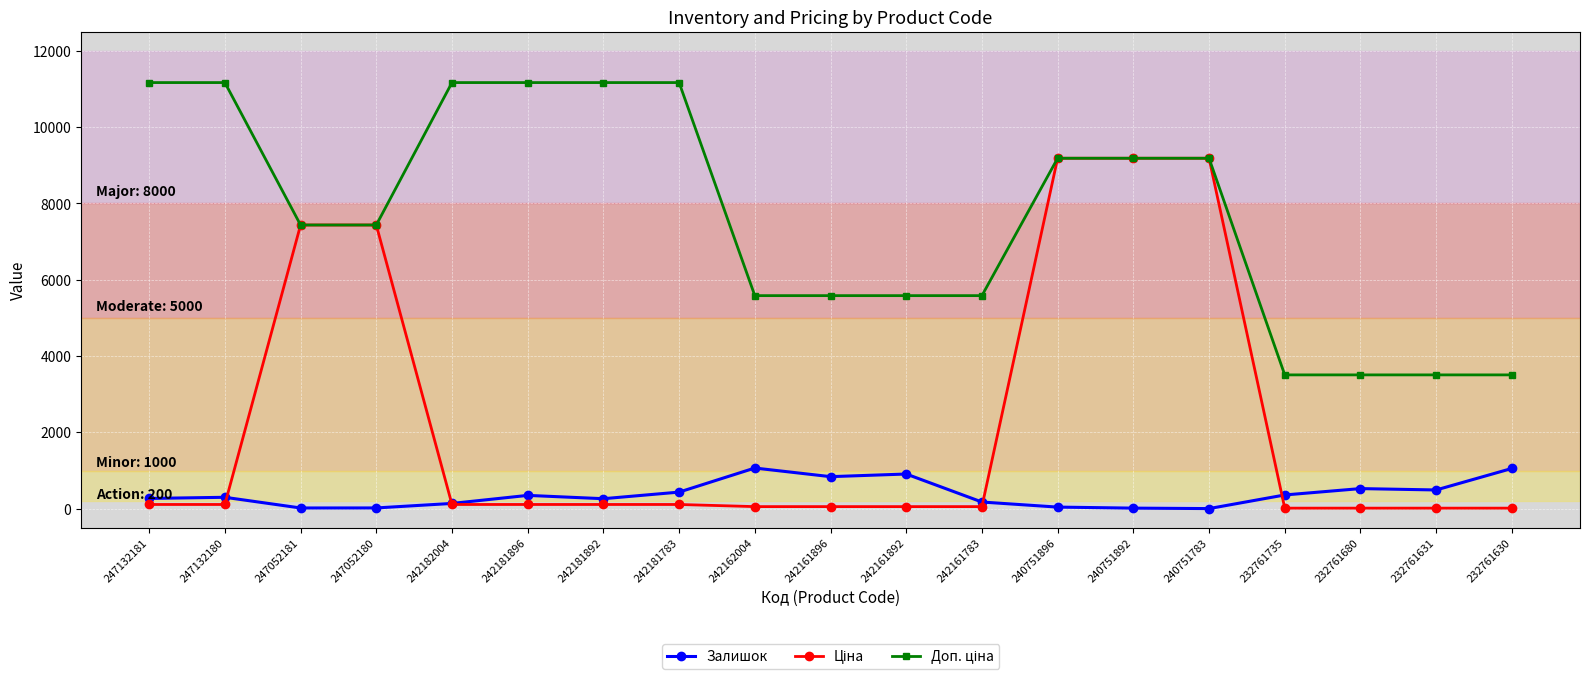

At how many categories does at least one series exceed 7567?

9